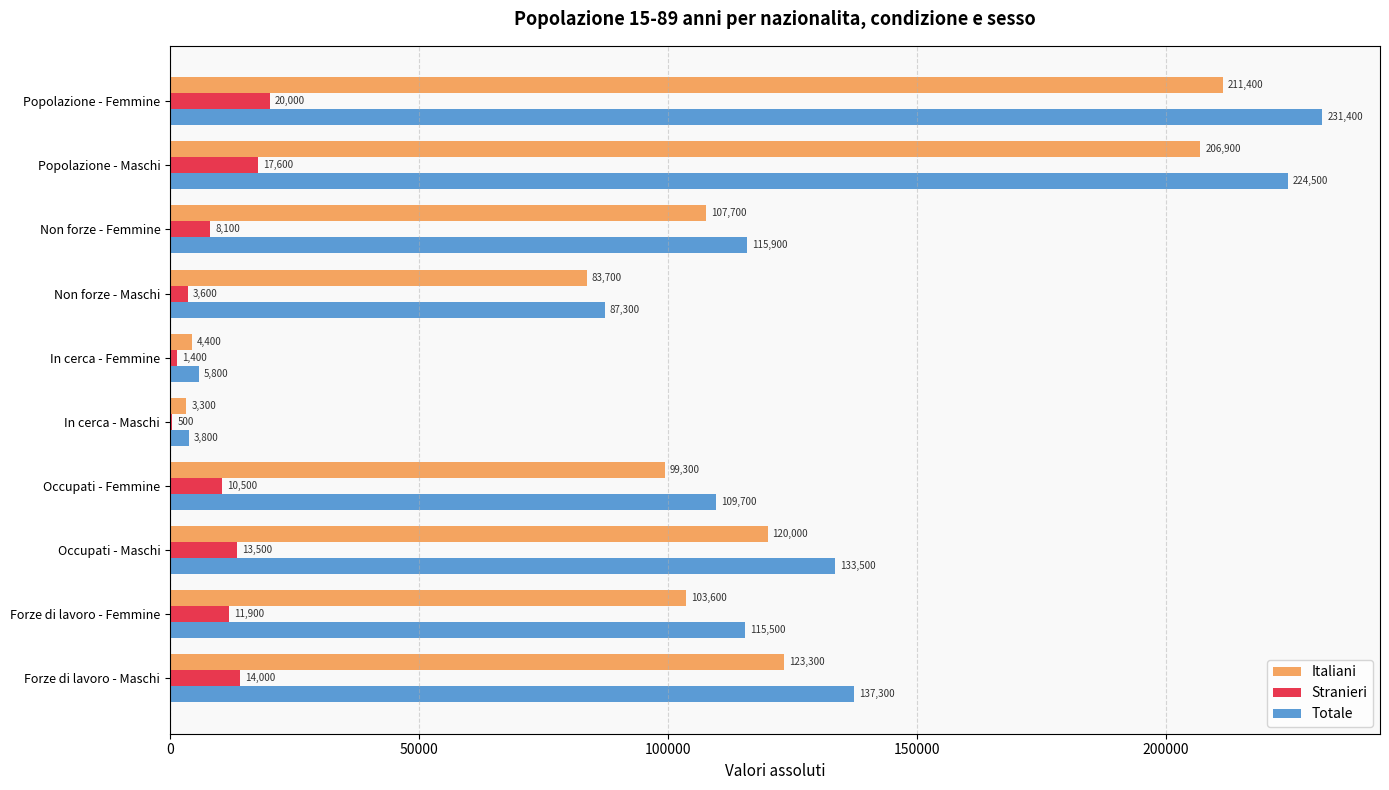

The Italiani series shows 123300 at Forze di lavoro - Maschi. True or false?

True